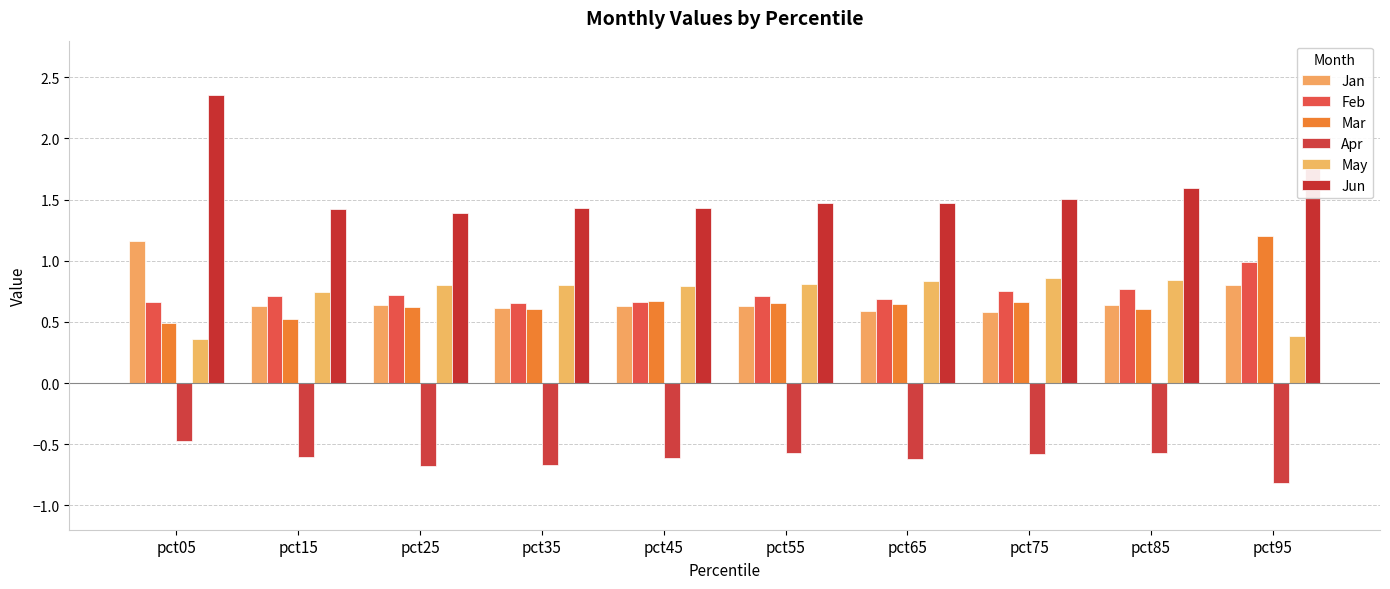

What is the sum of all May values?

7.2